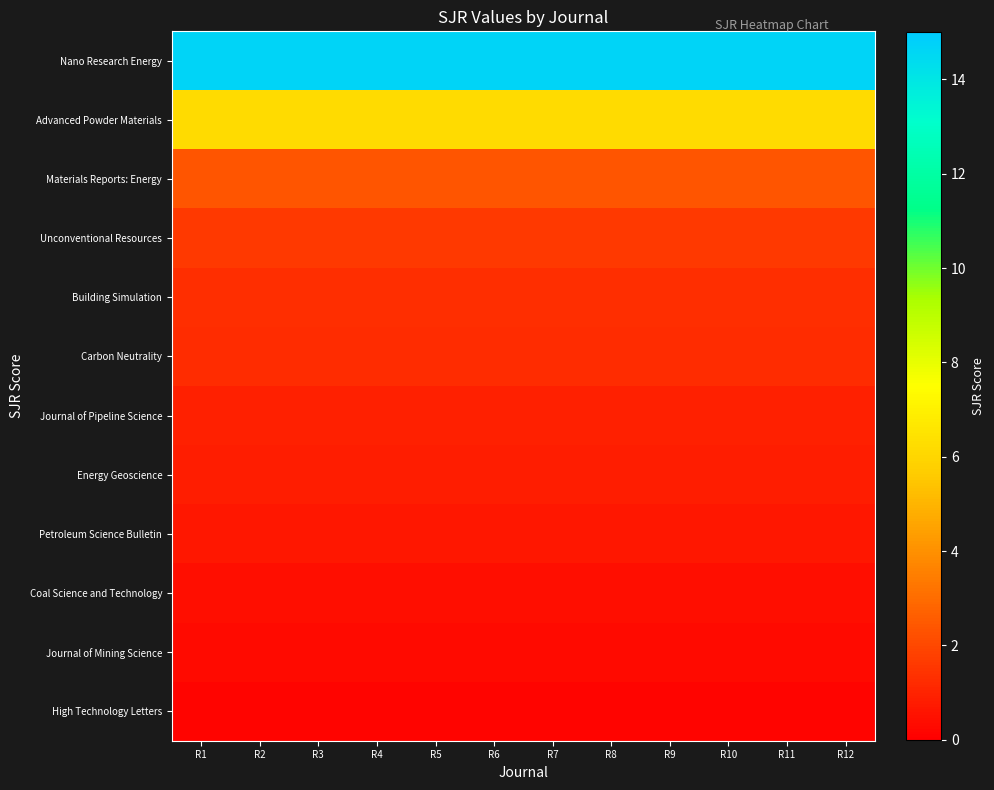

Which has a higher value, R11 or R12?

R11